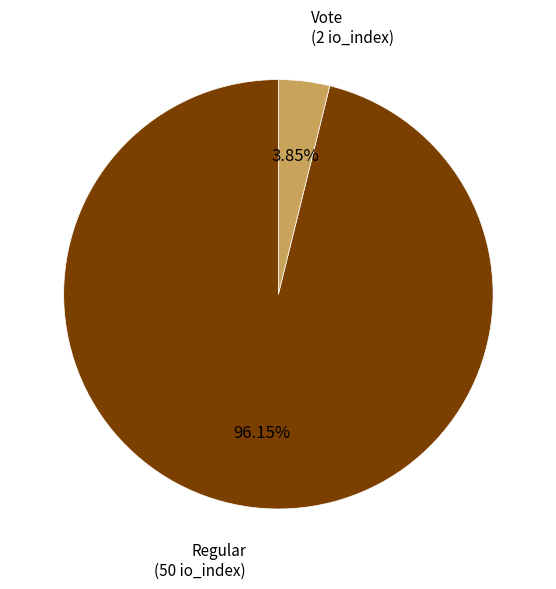

How many segments does this pie chart have?

2